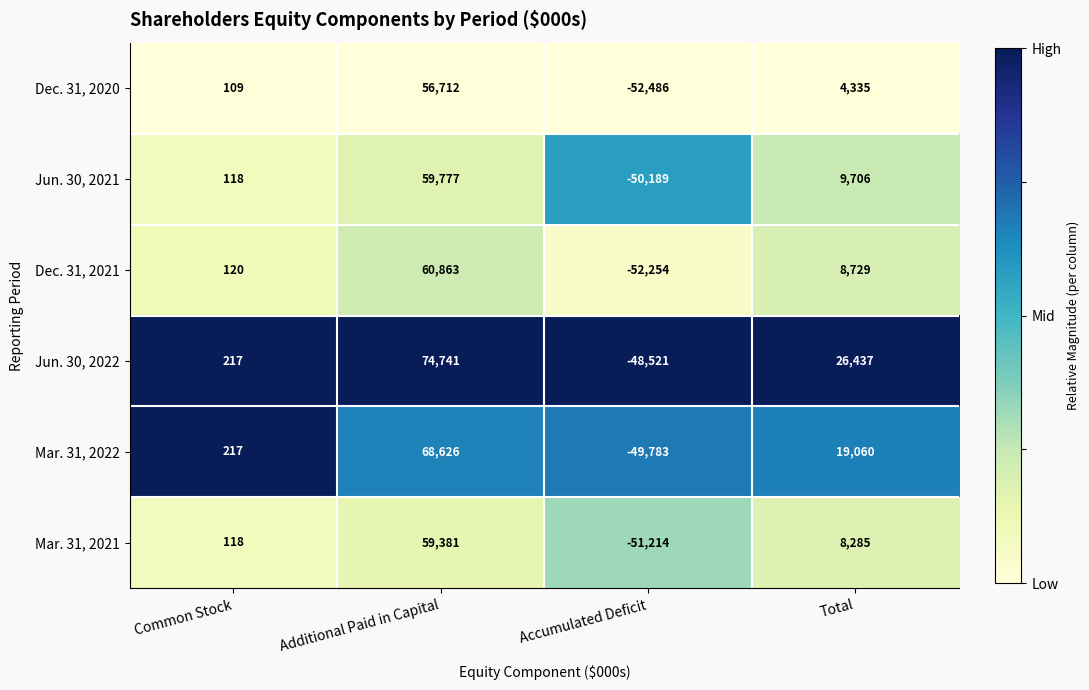

What is the average value of the Mar. 31, 2022 series?

9530